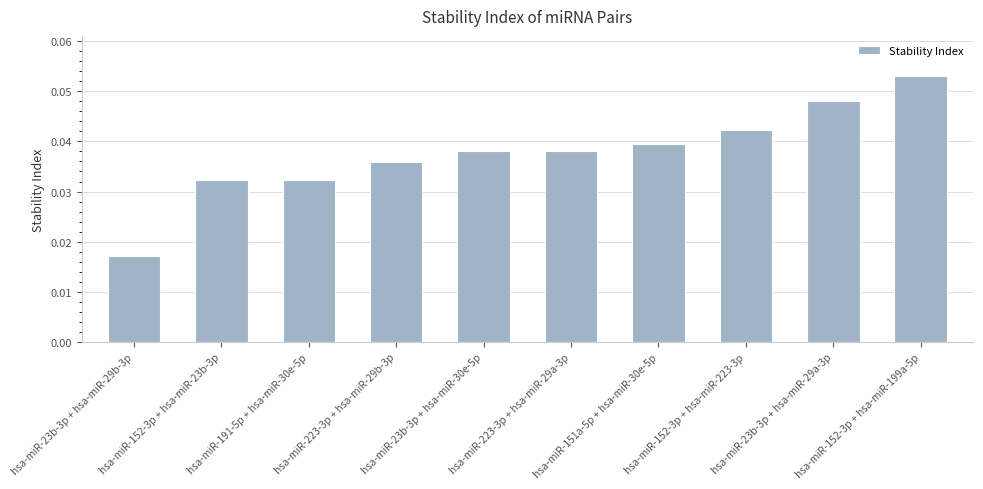

Count the values in the range 0 to 1.

10